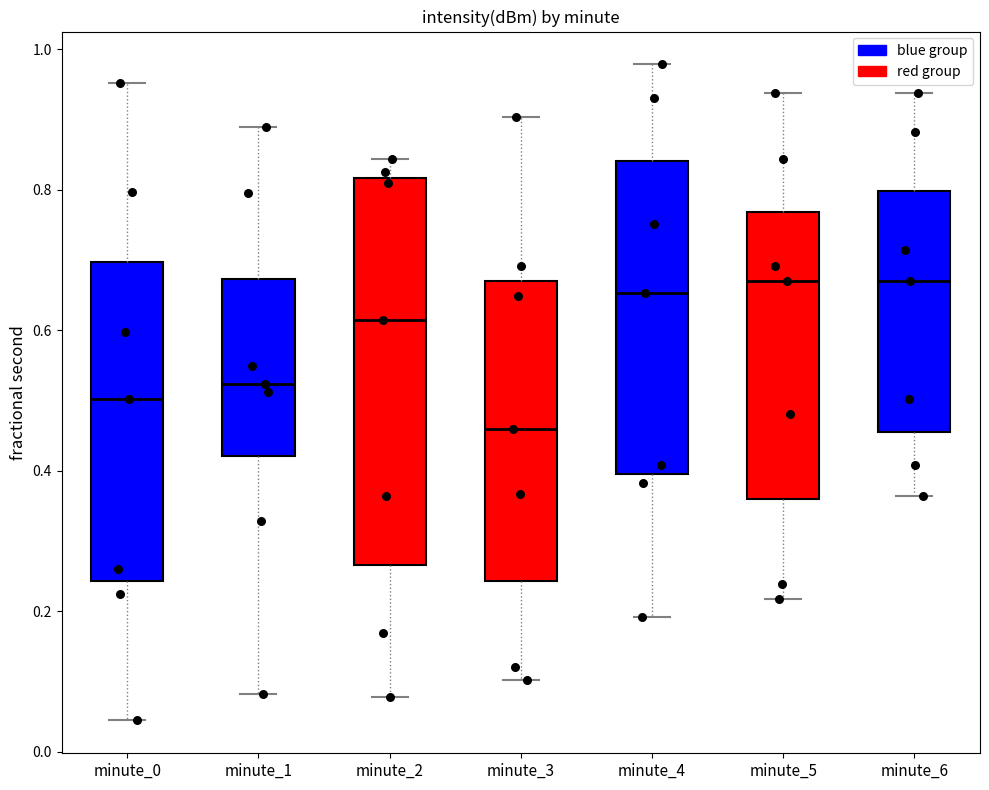

Reading left to right, read every box against the y-axis: the position of its median line, the range the box covers, and the ends of its whiskers. The values are not printed on the chart, so give them approximately, as read against the axis.

minute_0: median 0.50, box 0.24 to 0.70, whiskers 0.04 to 0.96
minute_1: median 0.52, box 0.42 to 0.68, whiskers 0.08 to 0.88
minute_2: median 0.62, box 0.26 to 0.82, whiskers 0.08 to 0.84
minute_3: median 0.46, box 0.24 to 0.68, whiskers 0.10 to 0.90
minute_4: median 0.66, box 0.40 to 0.84, whiskers 0.20 to 0.98
minute_5: median 0.66, box 0.36 to 0.76, whiskers 0.22 to 0.94
minute_6: median 0.66, box 0.46 to 0.80, whiskers 0.36 to 0.94